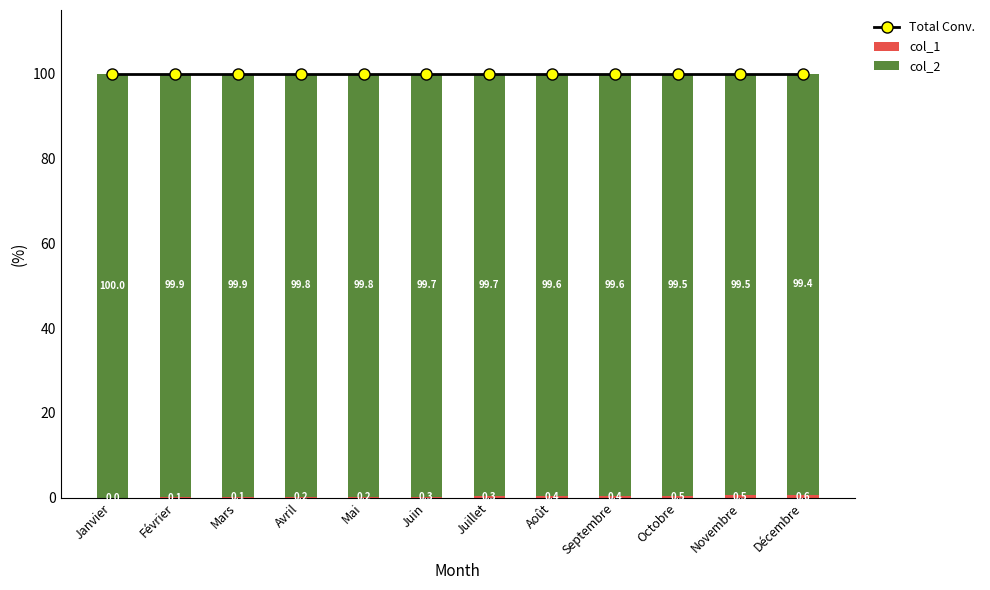

What is the difference between the col_1 values at Janvier and Novembre?

0.5